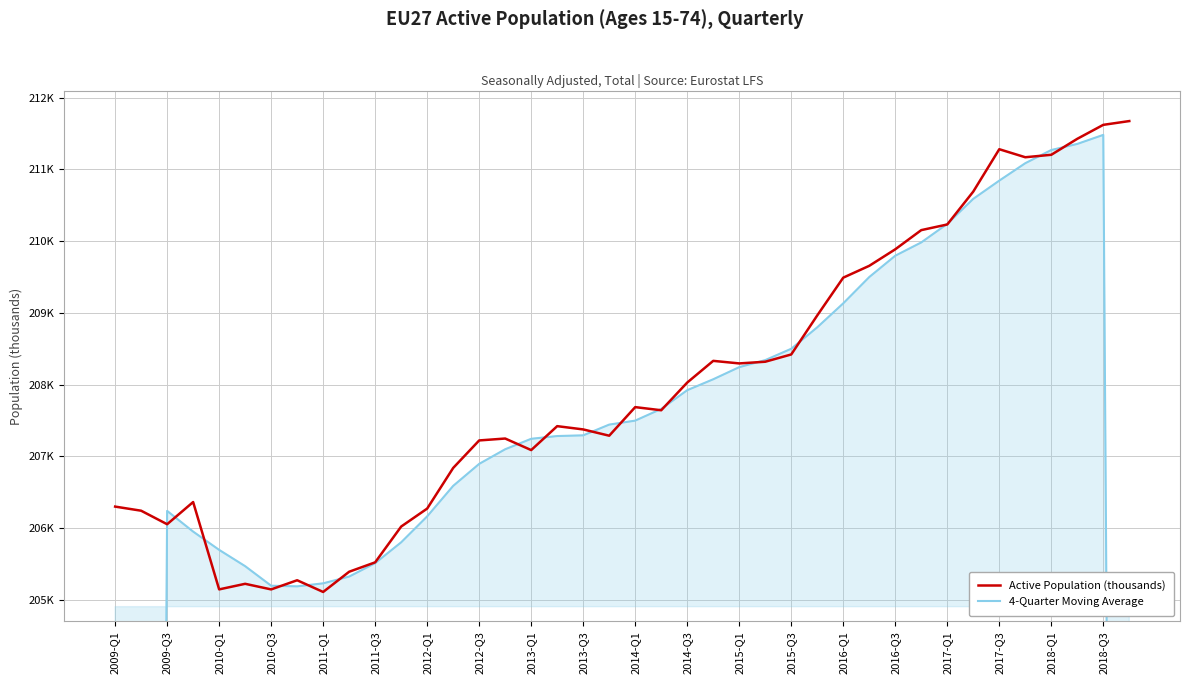

True or false: 4-Quarter Moving Average and Active Population (thousands) cross at least once.

True